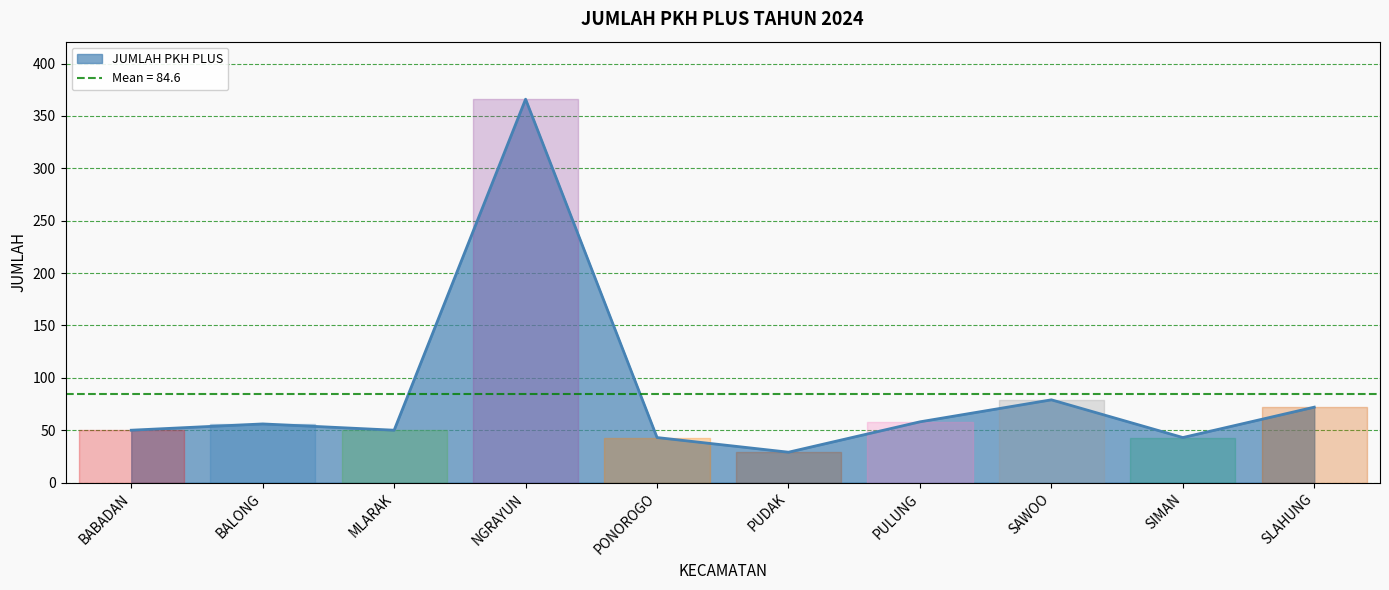

Rank the categories by value from lowest to highest.

PUDAK, PONOROGO, SIMAN, BABADAN, MLARAK, BALONG, PULUNG, SLAHUNG, SAWOO, NGRAYUN